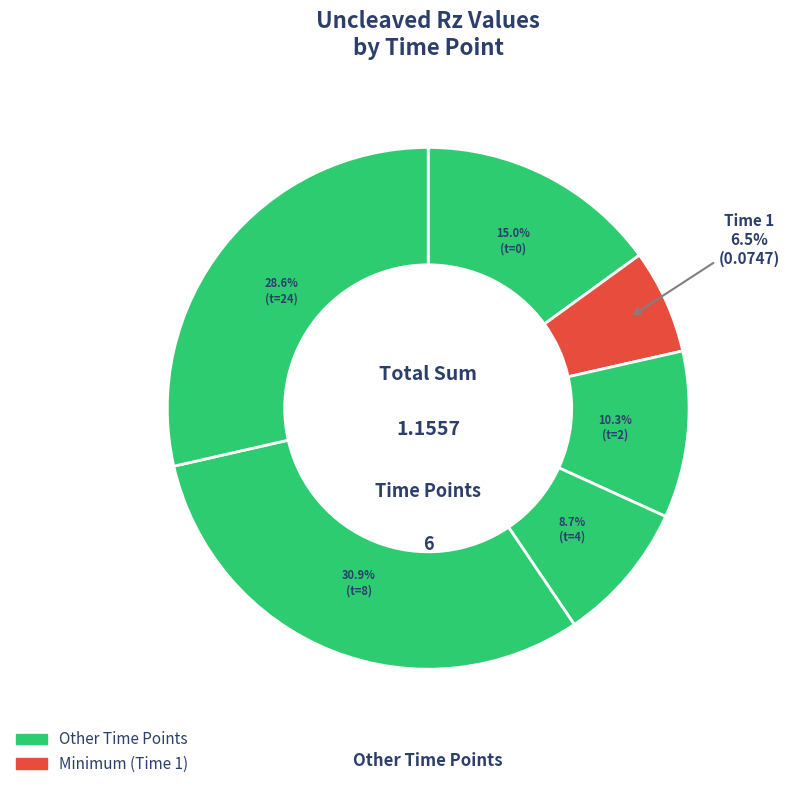

Rank the categories by value from highest to lowest.

8, 24, 0, 2, 4, 1